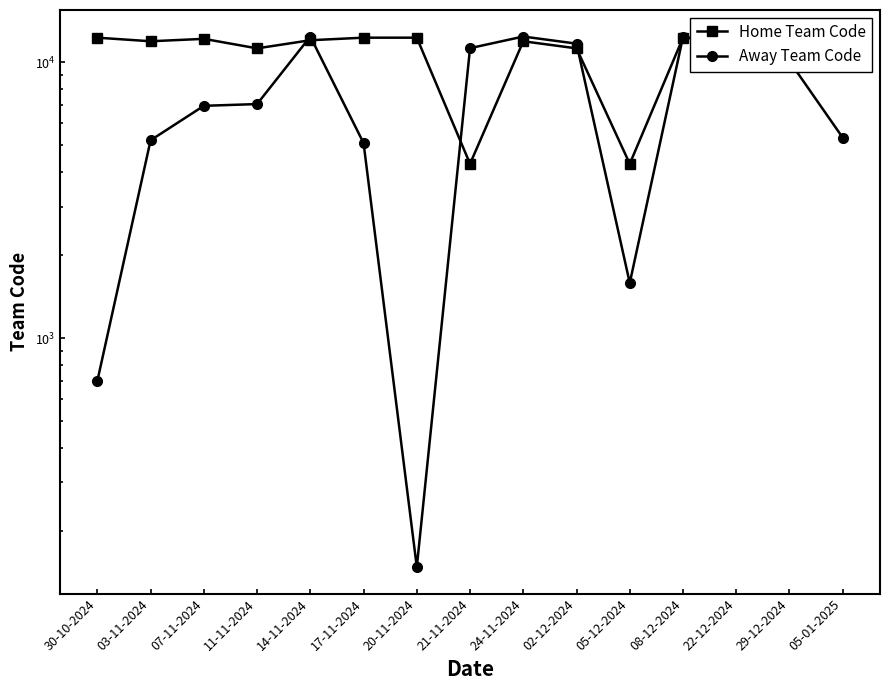

List the series in order of their overall mean, highest first.

Home Team Code, Away Team Code